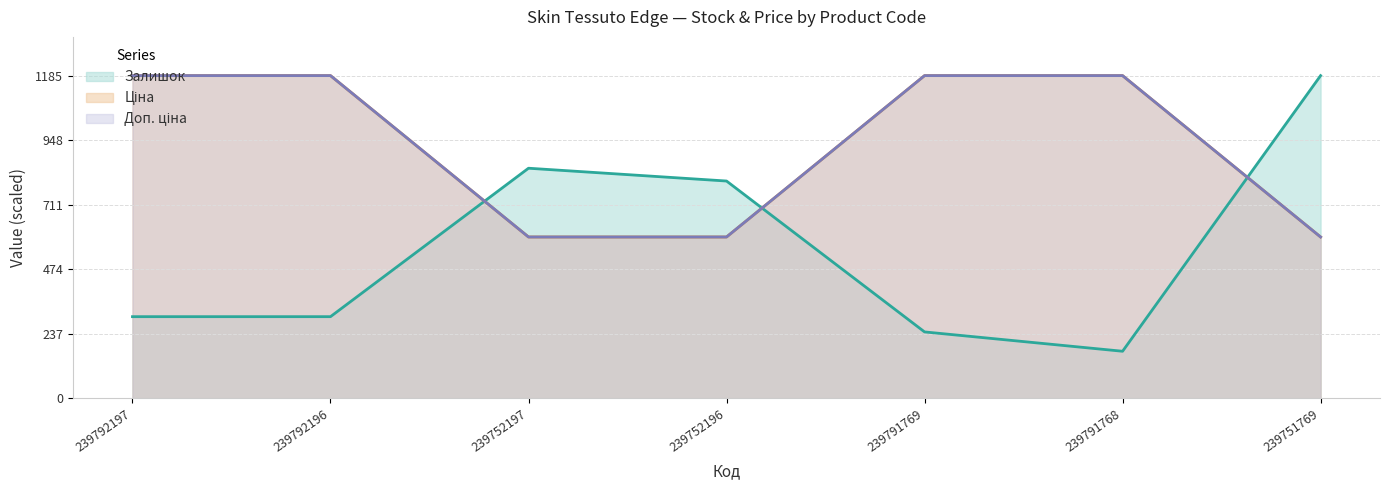

Reading left to right, what are all the values shown in this chart?

Залишок: 300.0	300.0	845.0	798.0	244.0	173.0	1185.0
Ціна: 1185.0	1185.0	592.6	592.6	1185.0	1185.0	592.6
Доп. ціна: 1185.0	1185.0	592.6	592.6	1185.0	1185.0	592.6